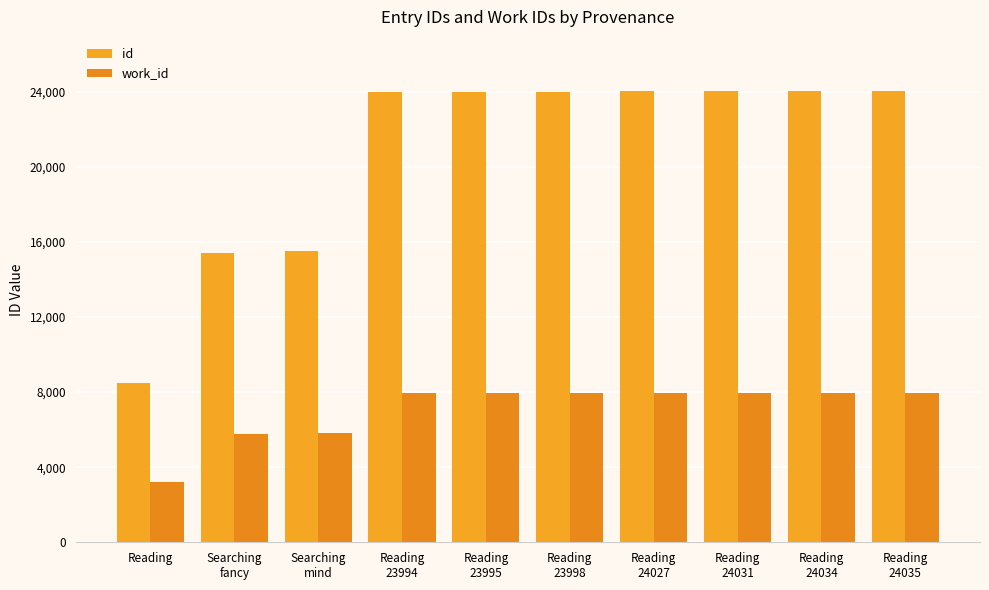

At which category is the sum across all series the highest?

Reading
24035